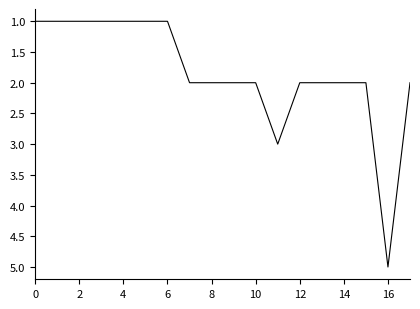

What is the maximum value shown in the chart?

5